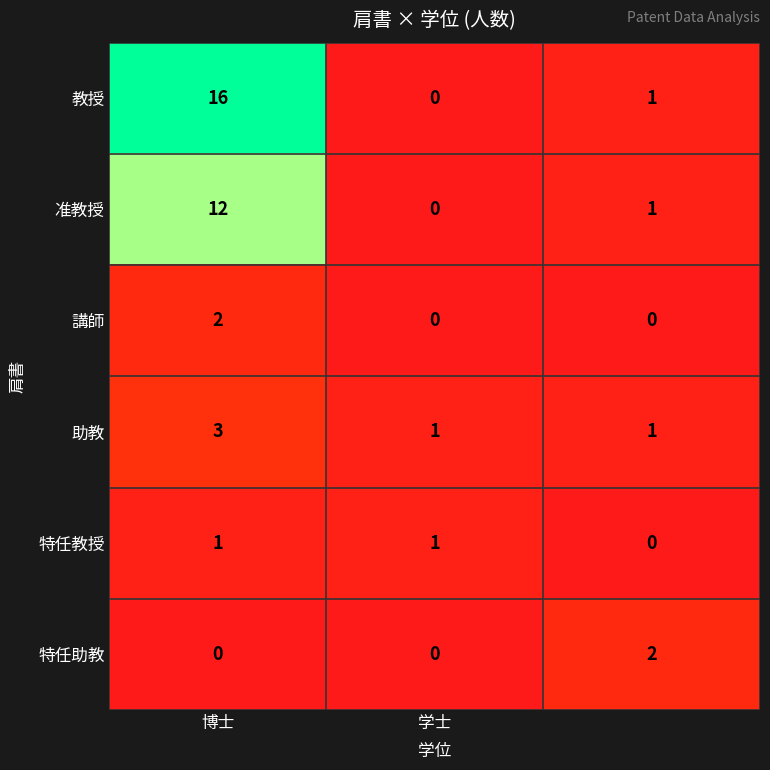

What is the average value of the 准教授 series?

4